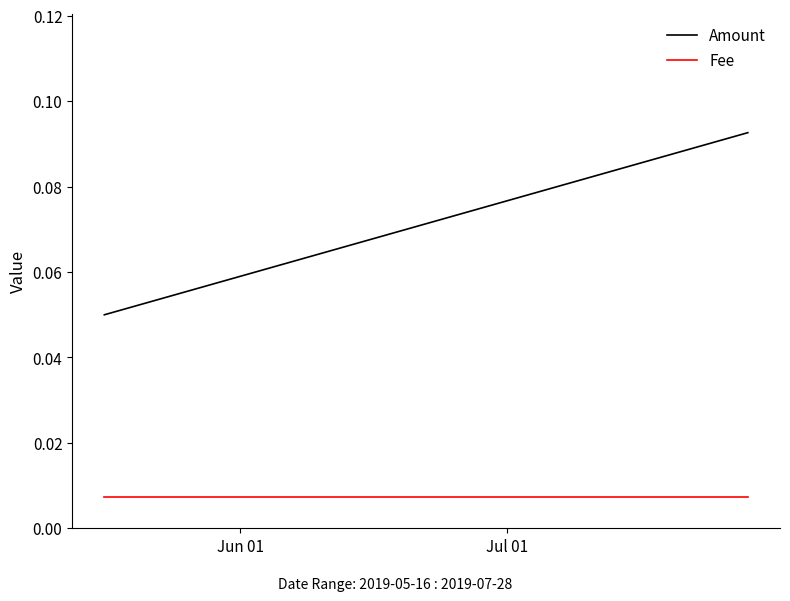

The value of Amount at Jul 01 is 0.1. True or false?

False